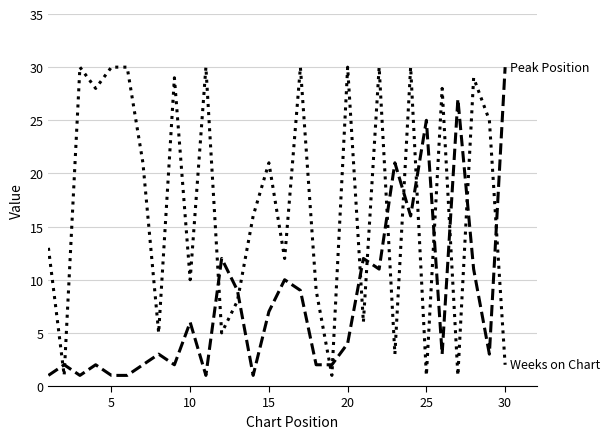

What is the greatest value displayed?

30